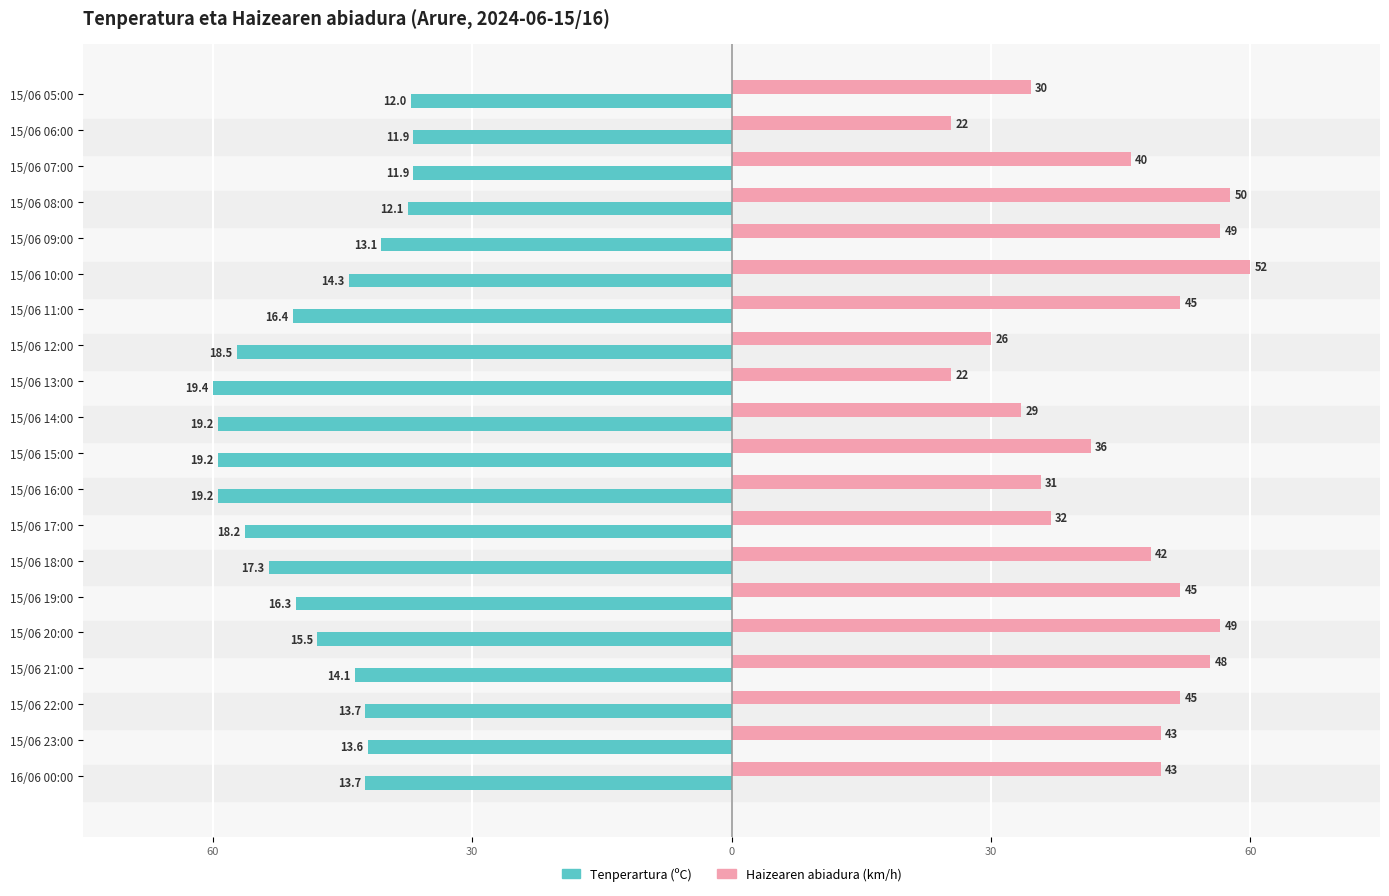

What are all the series names shown in the legend?

Tenperartura (ºC), Haizearen abiadura (km/h)